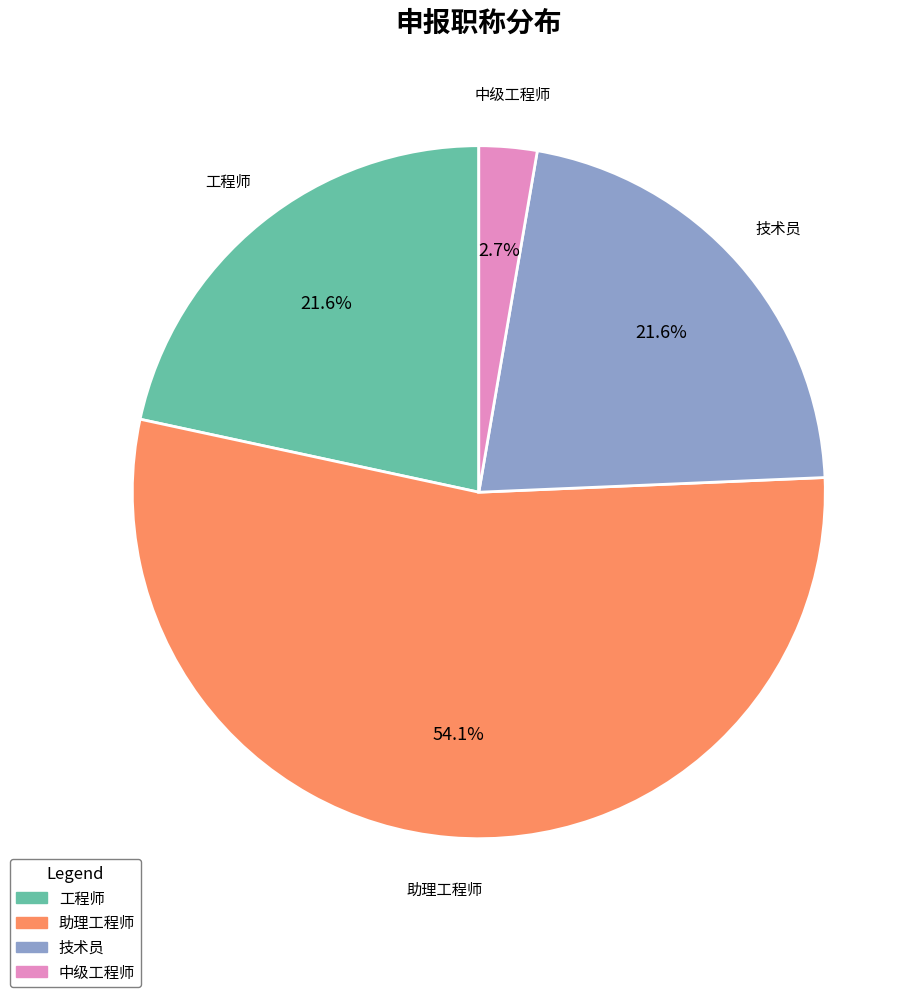

What portion of the pie excludes 助理工程师?

45.9%